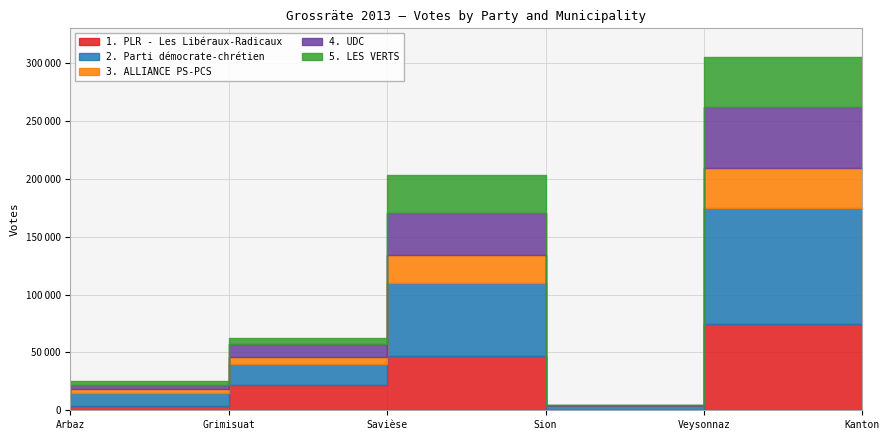

At which category does 1. PLR - Les Libéraux-Radicaux reach its first local peak?

Sion